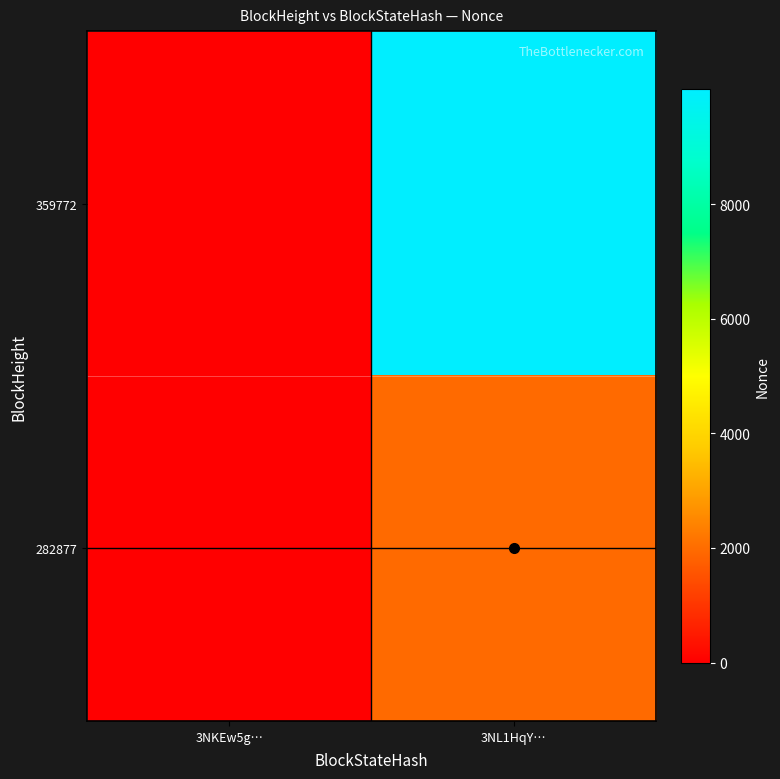

Count the number of data series in this chart.

2